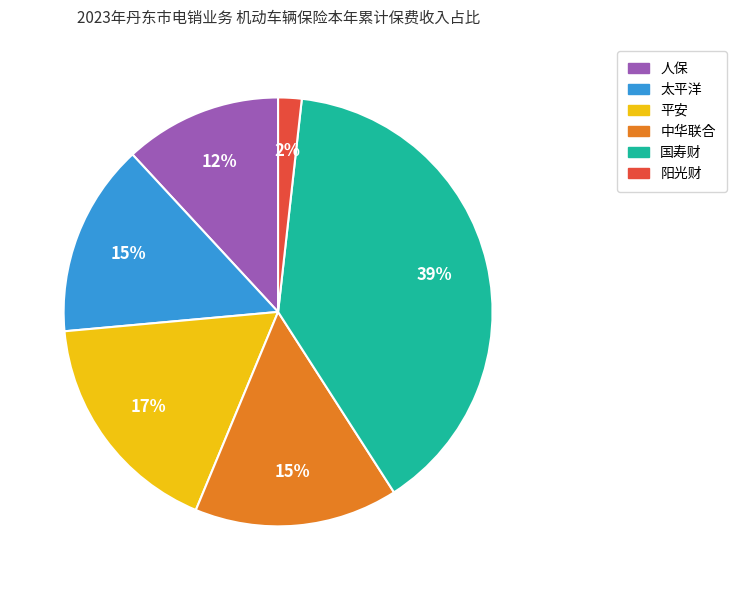

Which has a higher value, 阳光财 or 人保?

人保